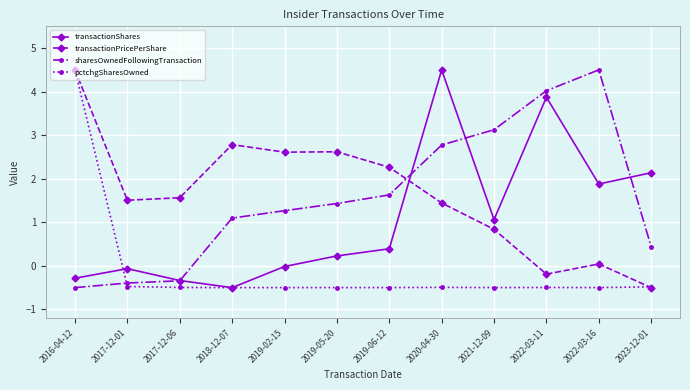

Is it true that transactionPricePerShare equals 0.6 at 2018-12-07?

False